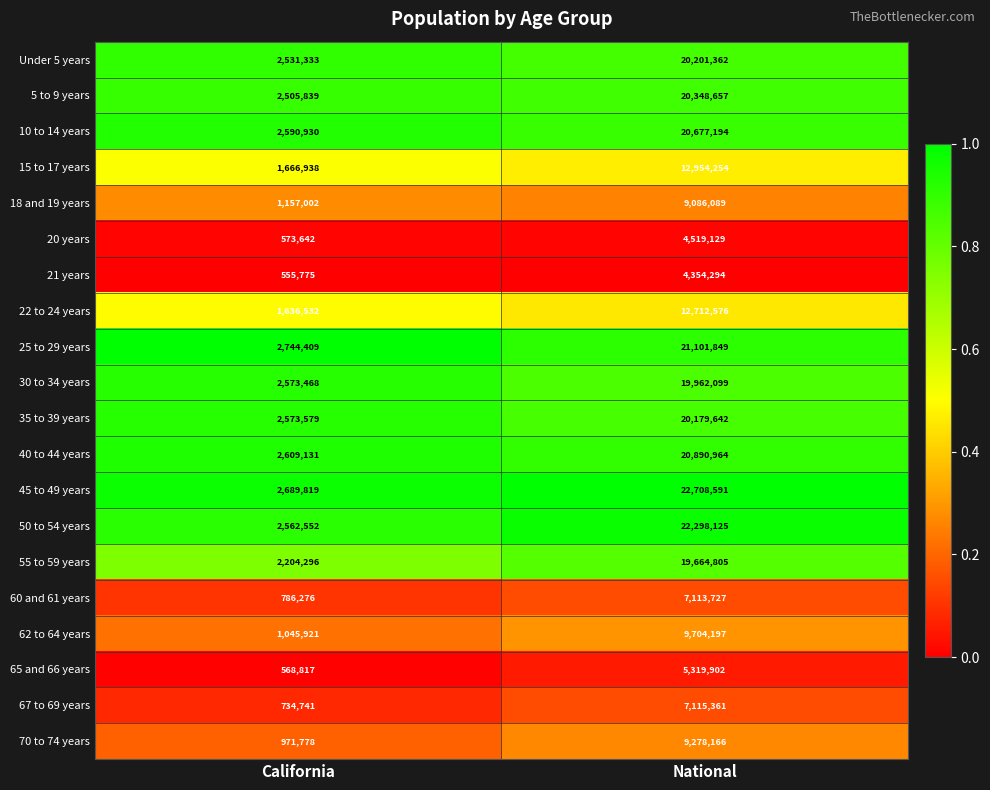

Rank the series at California from highest to lowest value.

25 to 29 years, 45 to 49 years, 40 to 44 years, 10 to 14 years, 35 to 39 years, 30 to 34 years, 50 to 54 years, Under 5 years, 5 to 9 years, 55 to 59 years, 15 to 17 years, 22 to 24 years, 18 and 19 years, 62 to 64 years, 70 to 74 years, 60 and 61 years, 67 to 69 years, 20 years, 65 and 66 years, 21 years